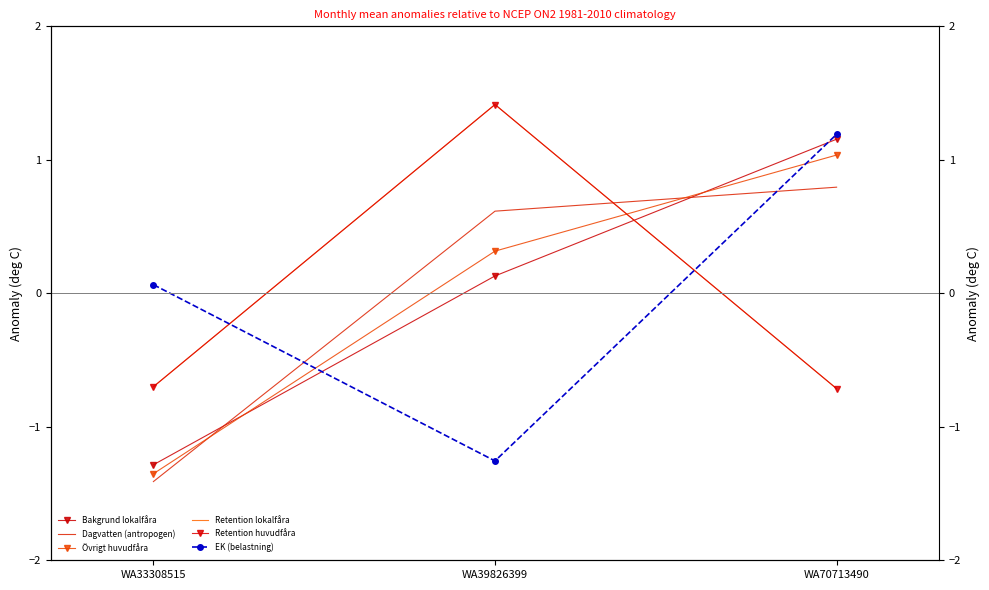

How many data points does each series have?

3